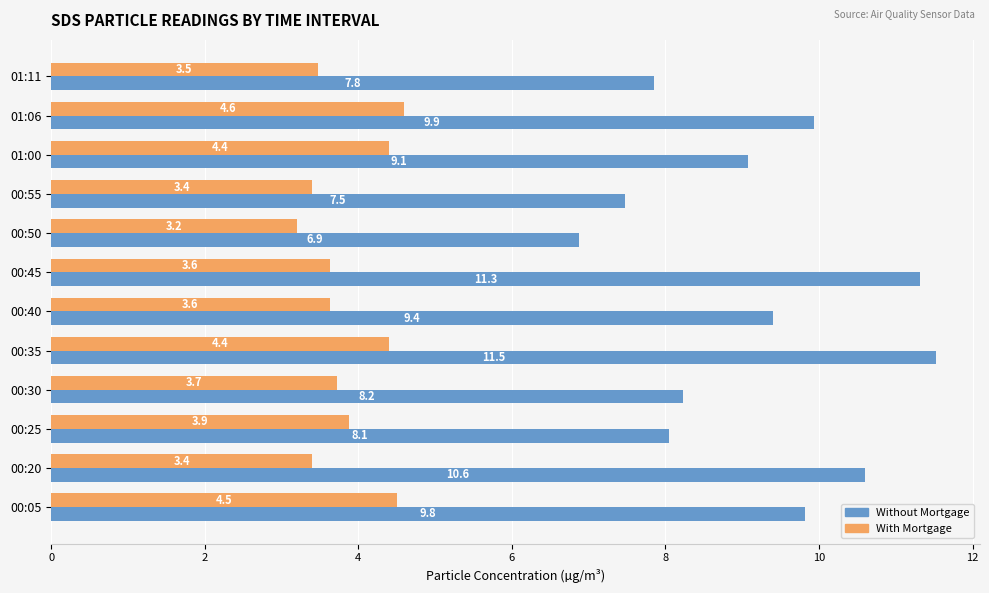

List the series in order of their peak value, lowest first.

With Mortgage, Without Mortgage